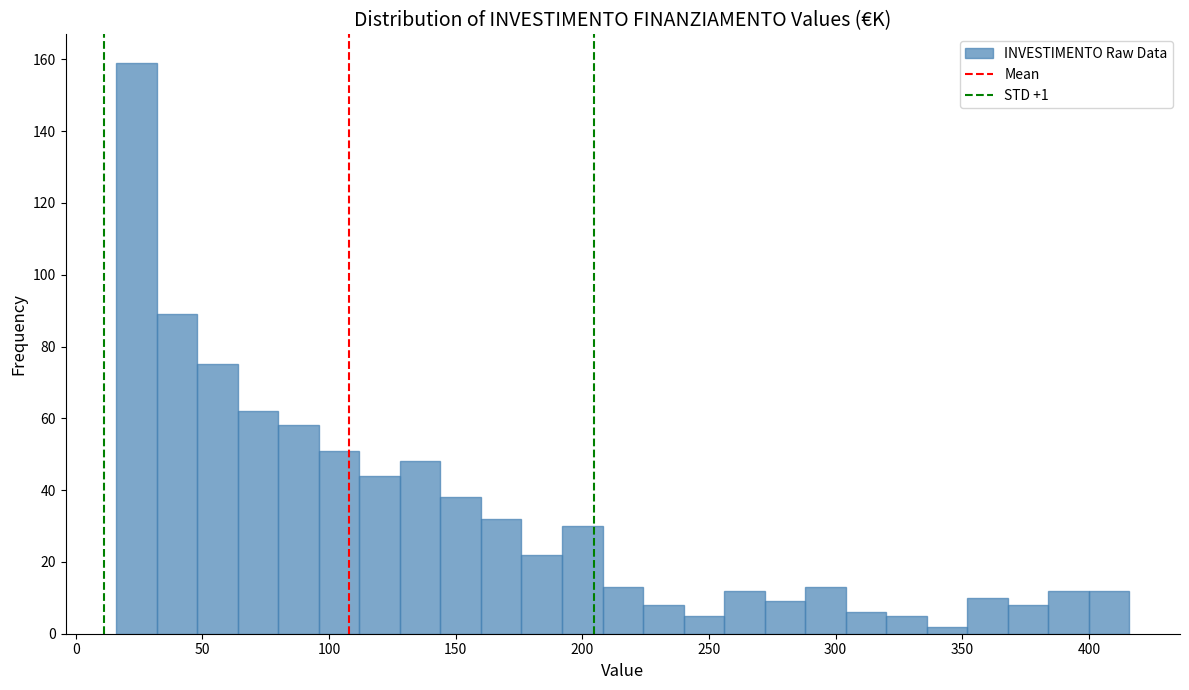

Around what value on the x-axis is the tallest bar? Give the approximate position of its centre, as read against the axis.

25